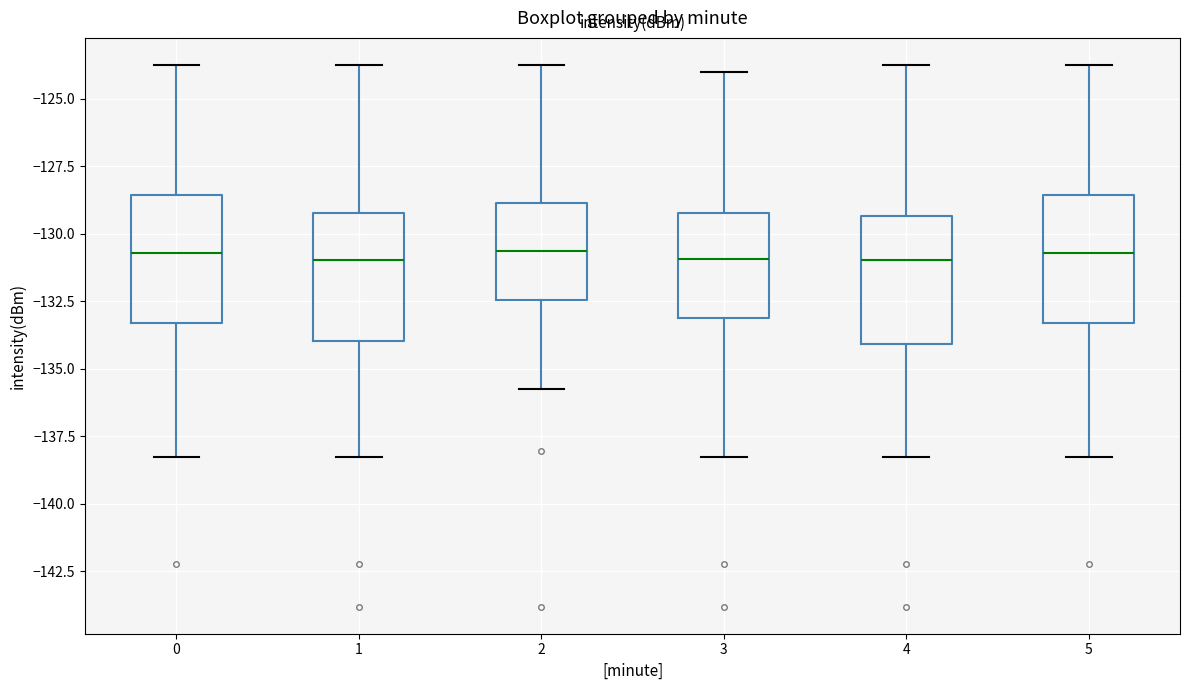

Where does the median line of the box at x = 2 sit on the y-axis? The values are not printed on the chart, so give them approximately, as read against the axis.

-130.5